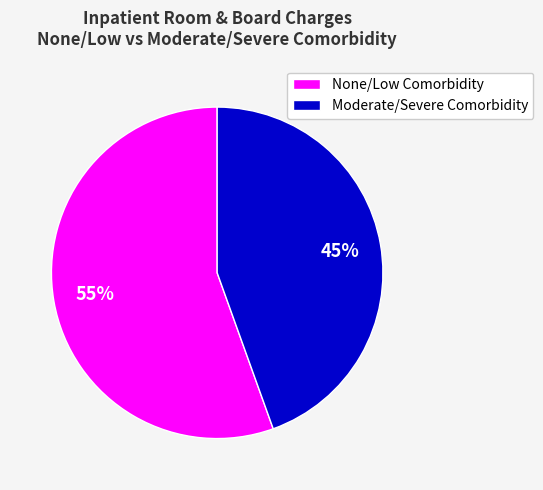

How many slices are in this pie chart?

2